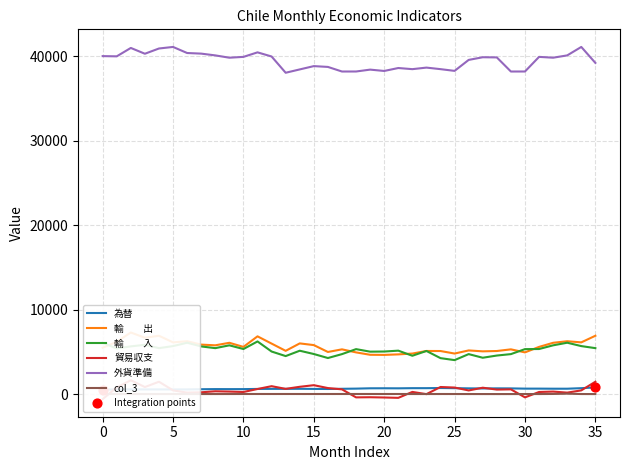

Which series has the largest total across all categories?

外貨準備